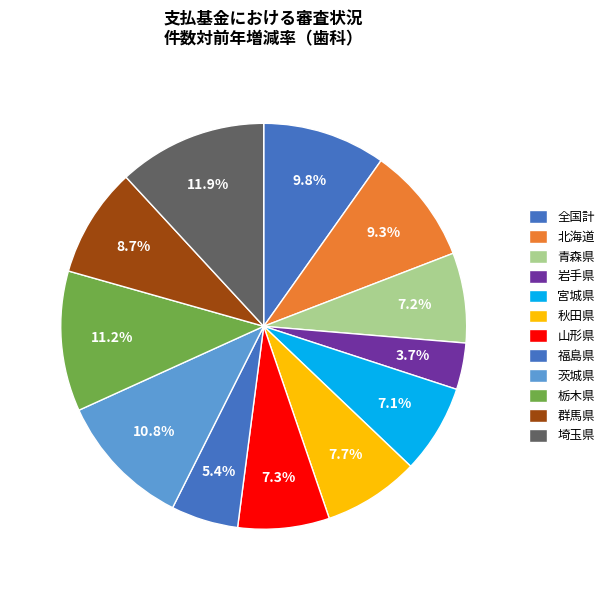

Does any single category account for the majority?

No